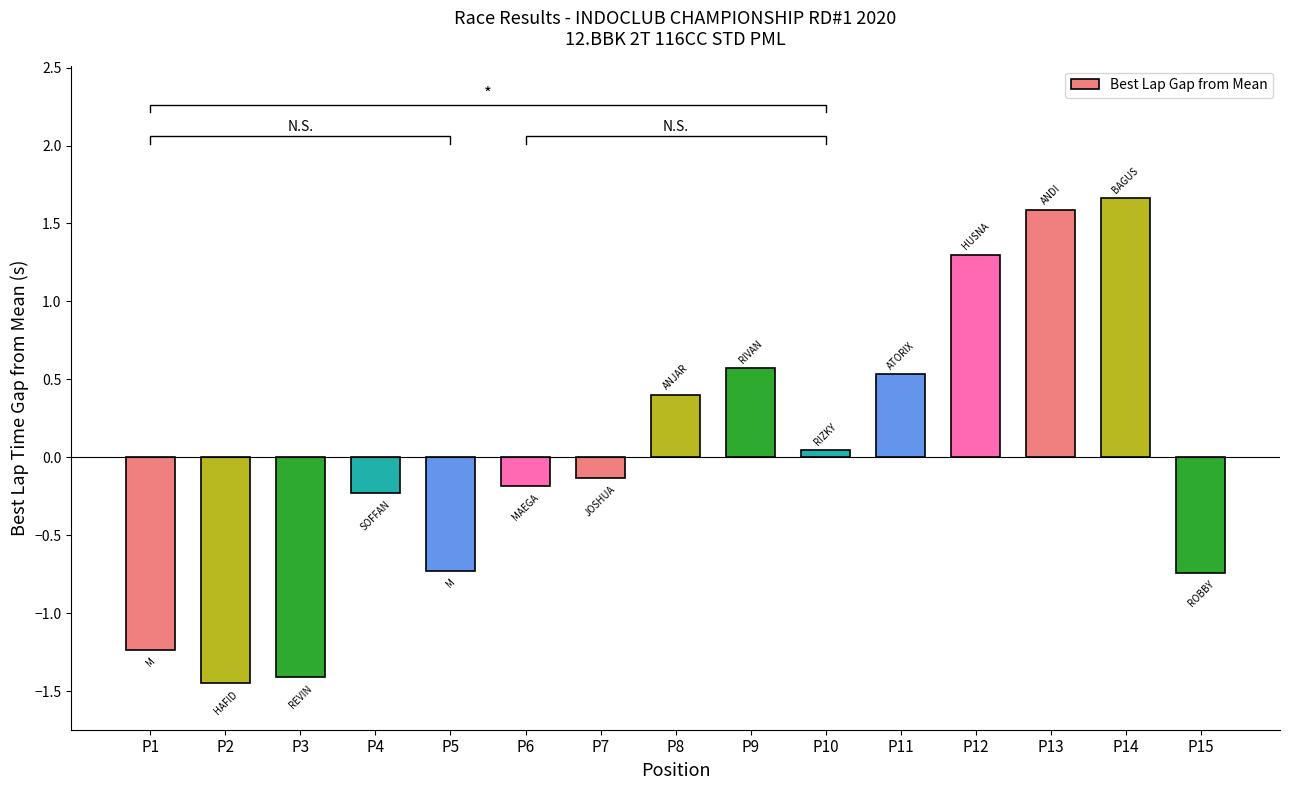

Which category has the lowest value across all series?

P2